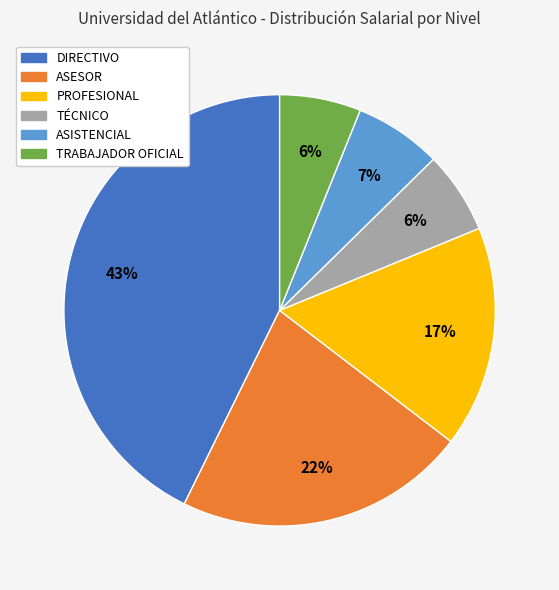

To the nearest percent, what is the difference between the largest and smallest slice percentages?

37%